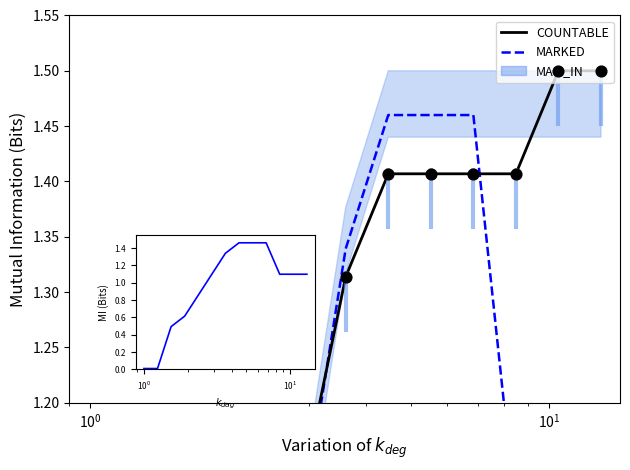

At how many categories does at least one series exceed 0?

13